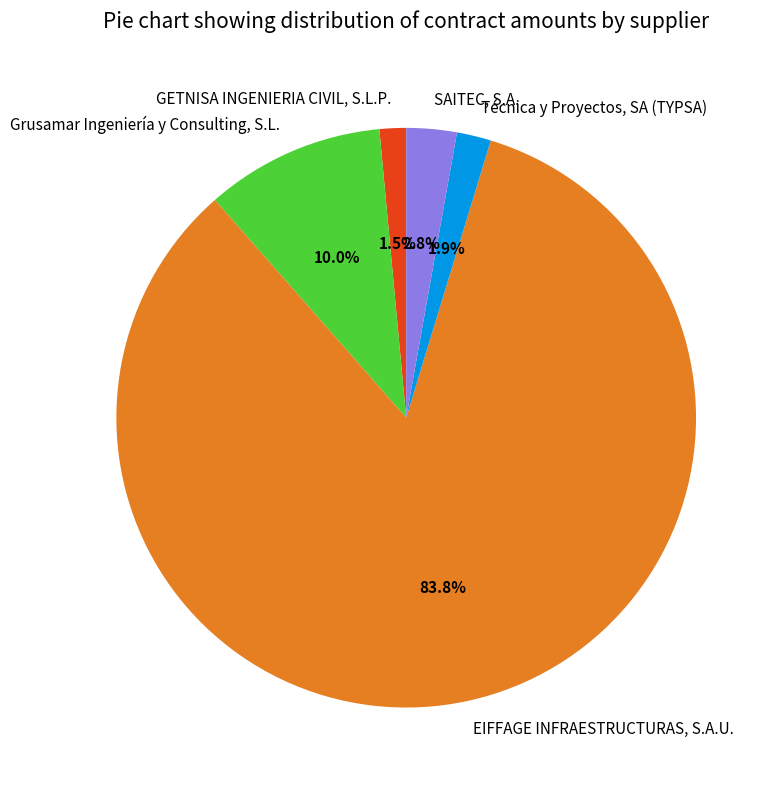

To the nearest percent, what is the difference between the largest and smallest slice percentages?

82%